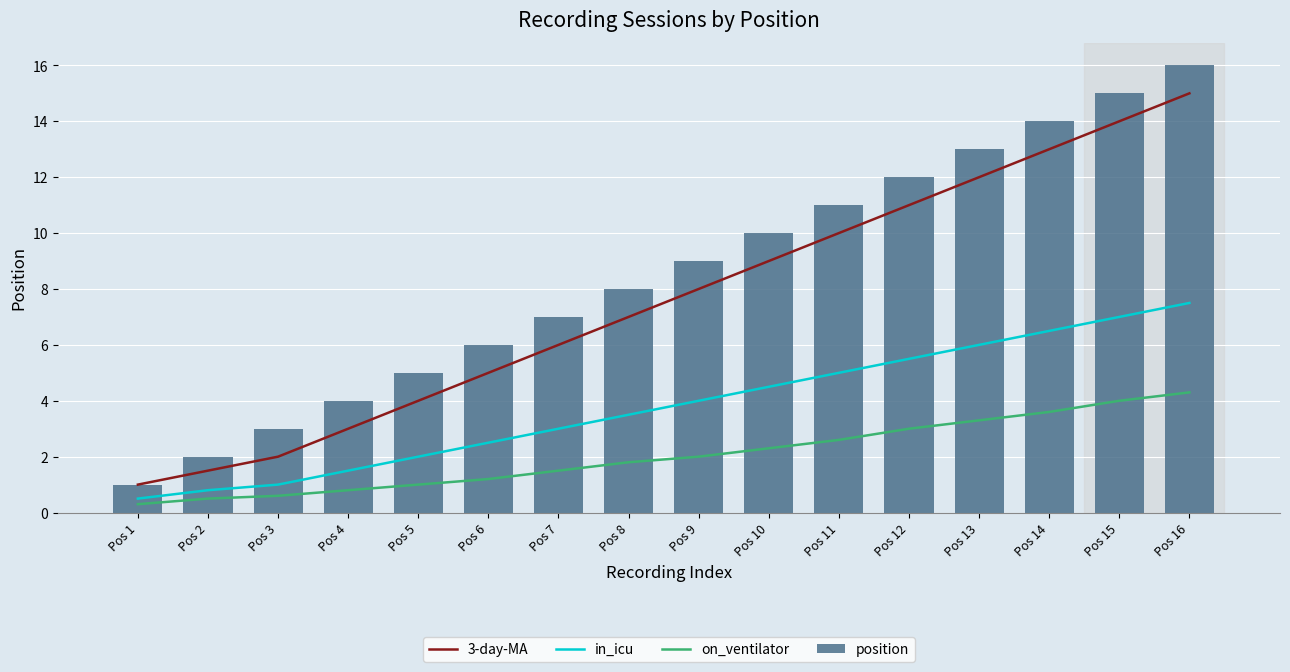

What is the average value of the on_ventilator series?

2.0